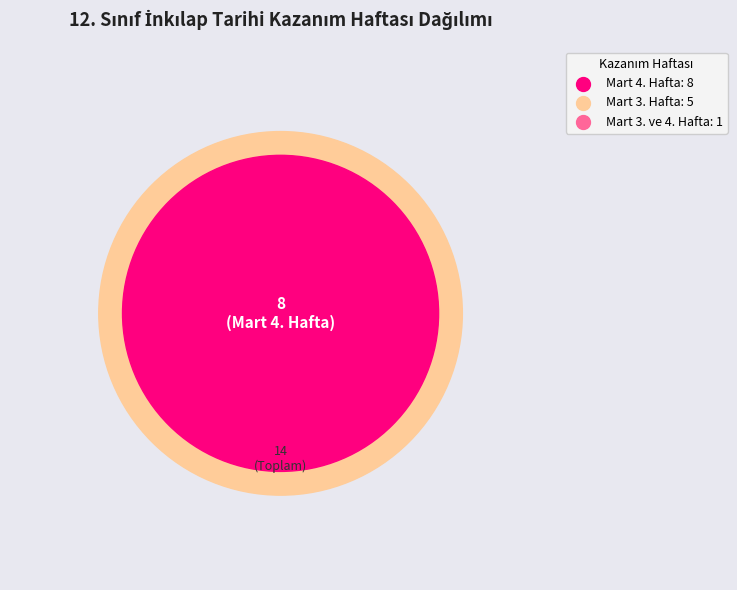

What is the change in value from Mart 3. Hafta to Mart 3. ve 4. Hafta?

-4